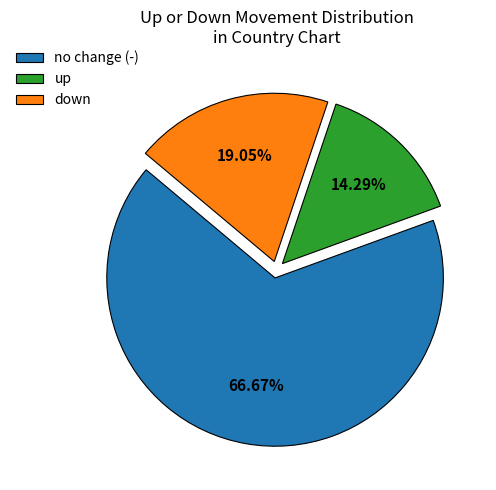

Rank the categories by value from highest to lowest.

no change (-), down, up